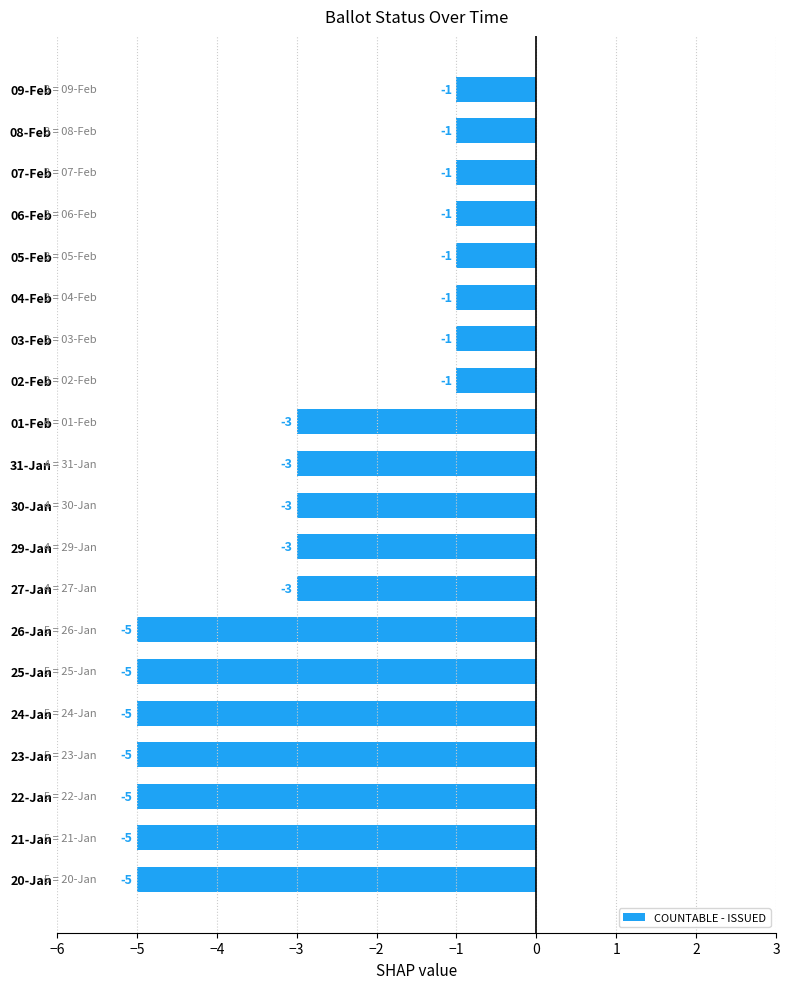

Is it true that the value at 21-Jan is -7?

False